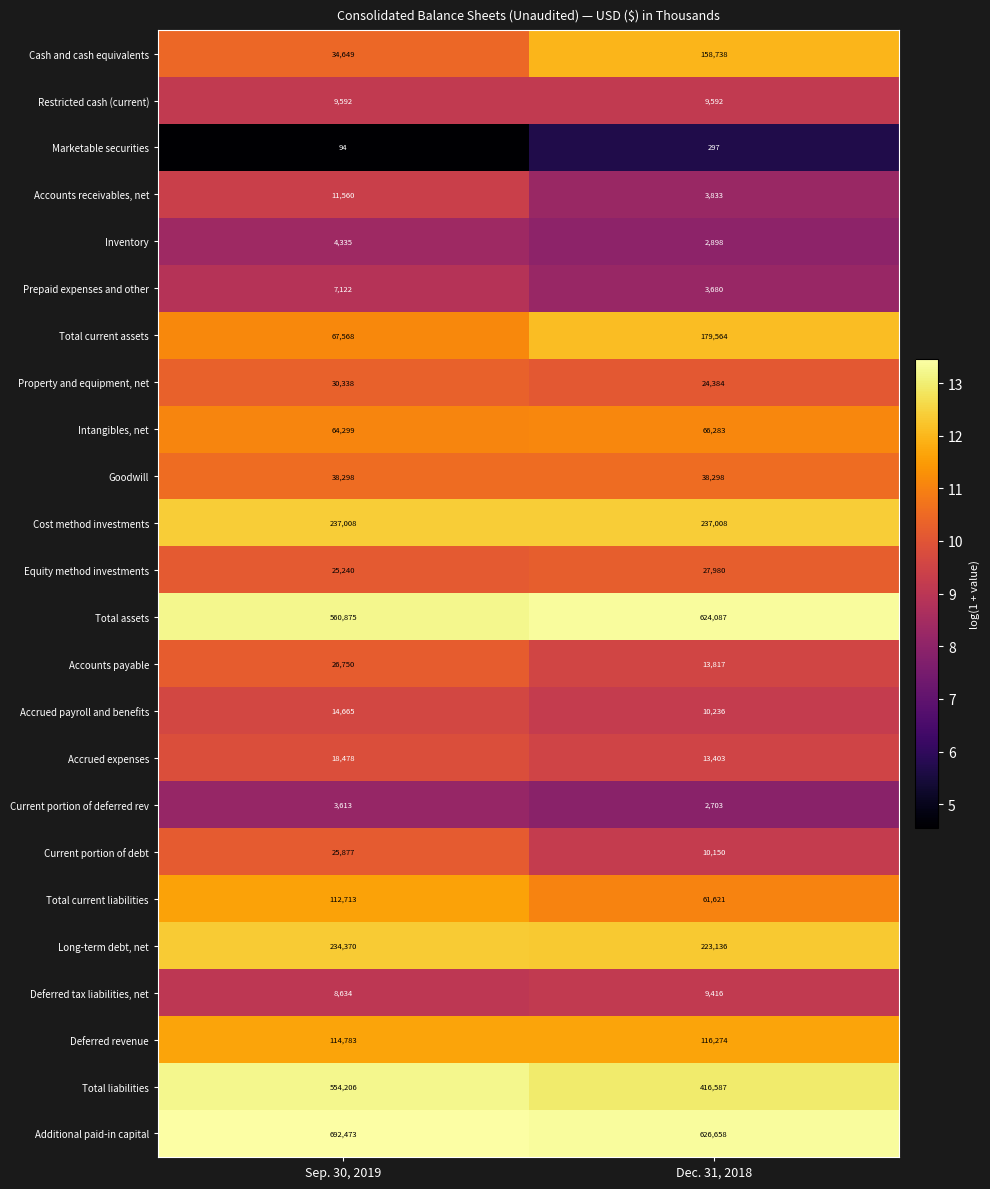

What is the highest value of the Total current liabilities series?

112713